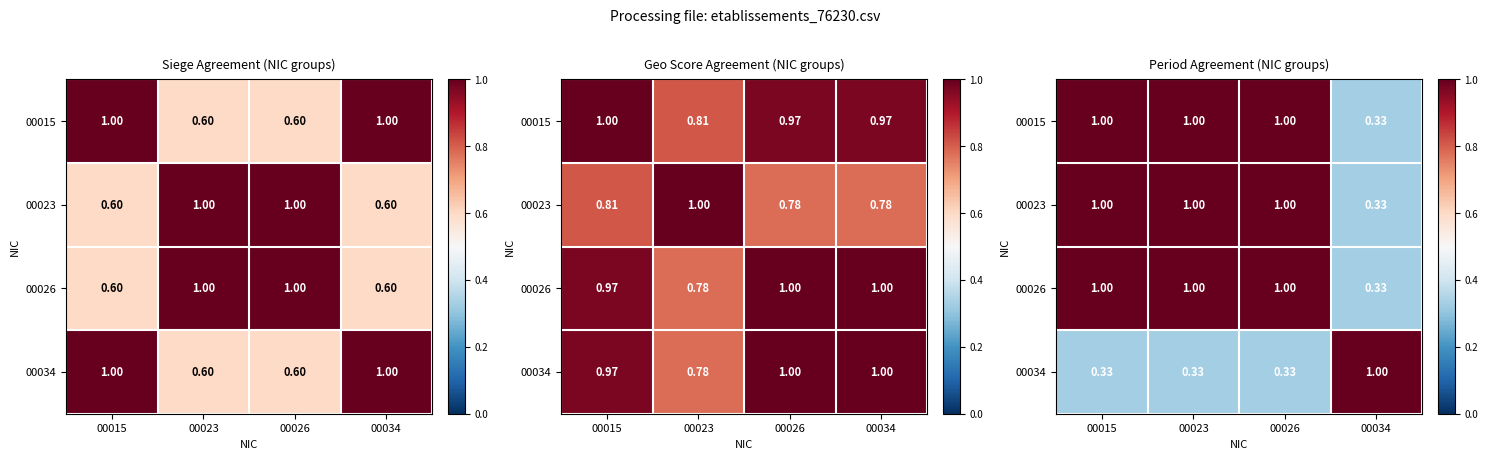

Count the number of categories in the chart.

4